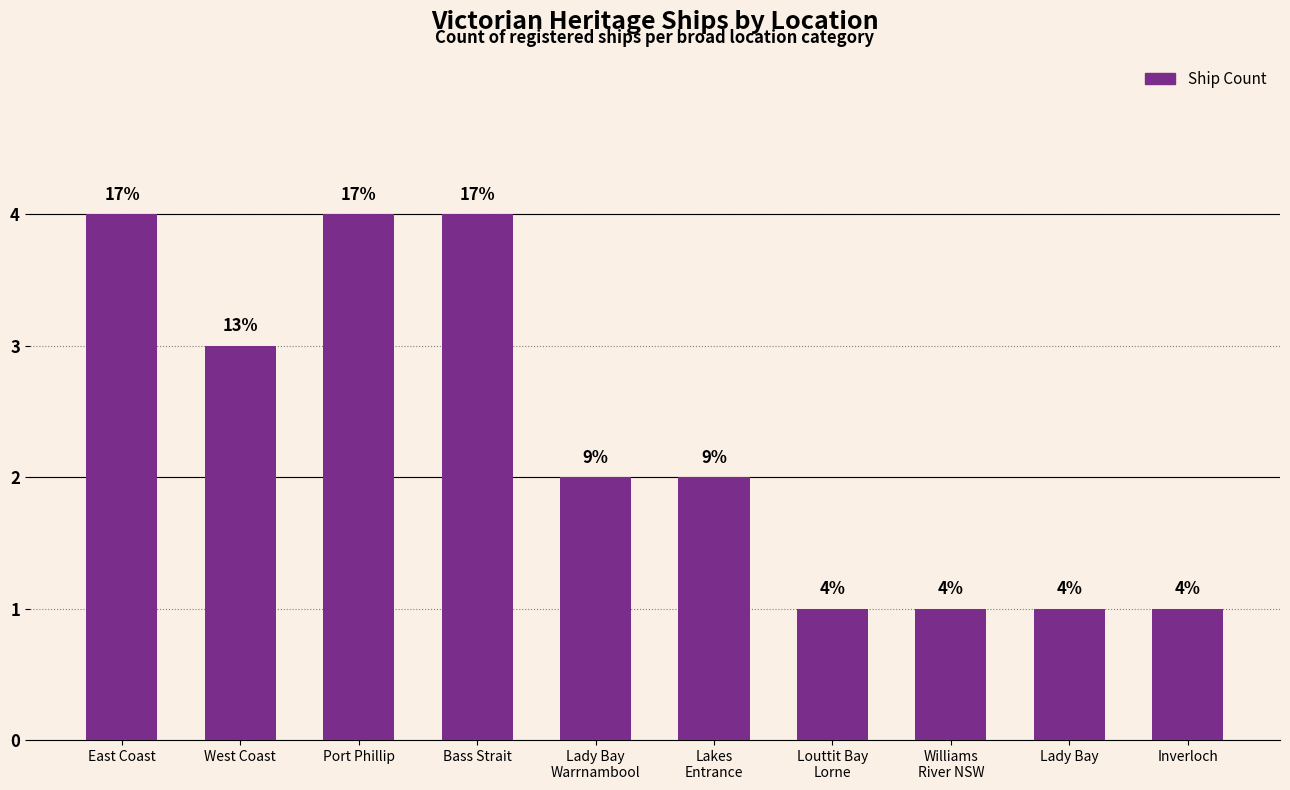

How many bars are there in total?

10